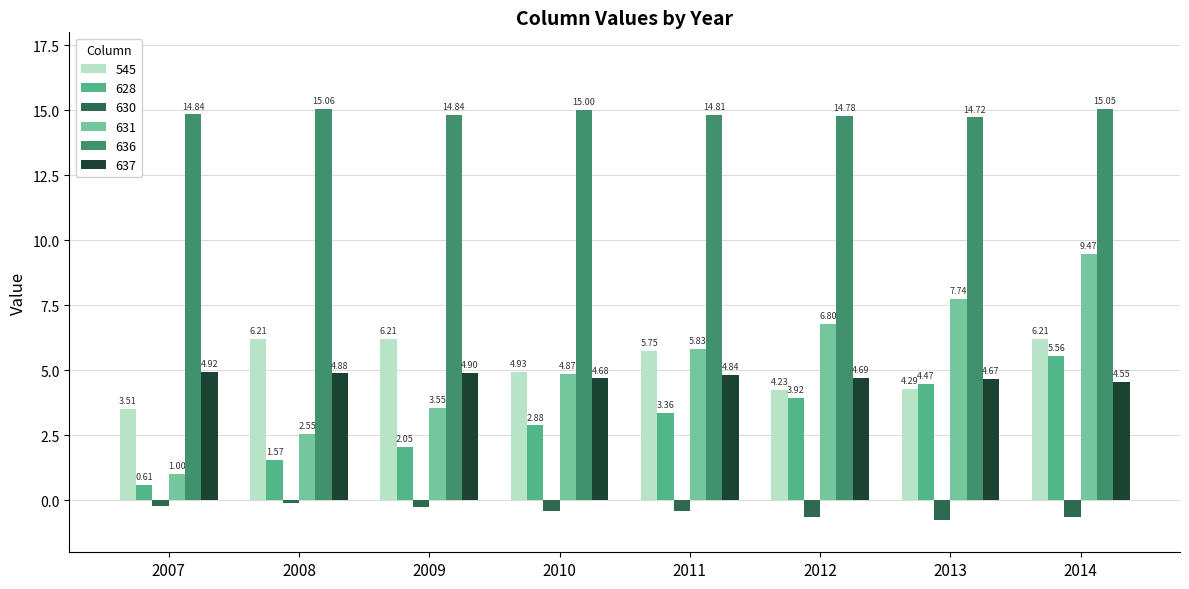

What is the sum of the 630 values at 2014 and 2007?

-0.9